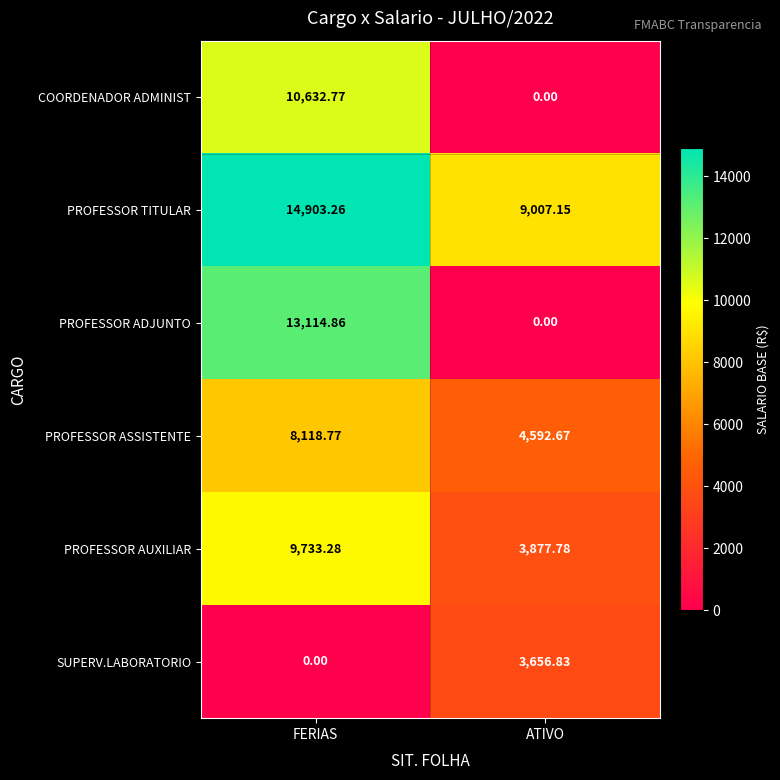

Which series has the largest total across all categories?

PROFESSOR TITULAR